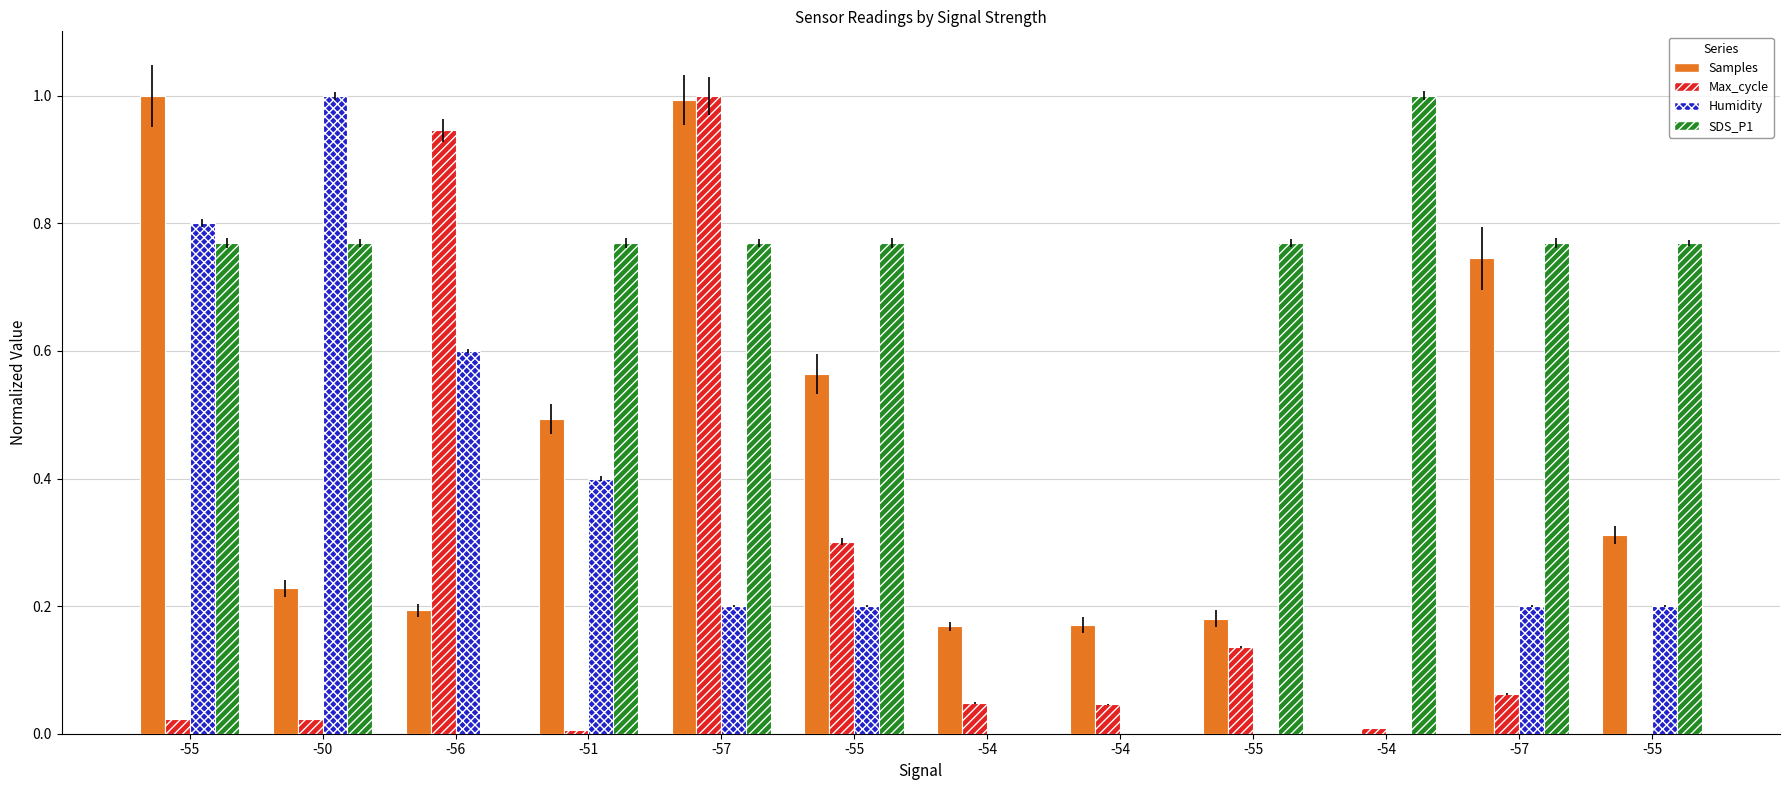

What is the sum of the Samples values at -55 and -55?

0.7